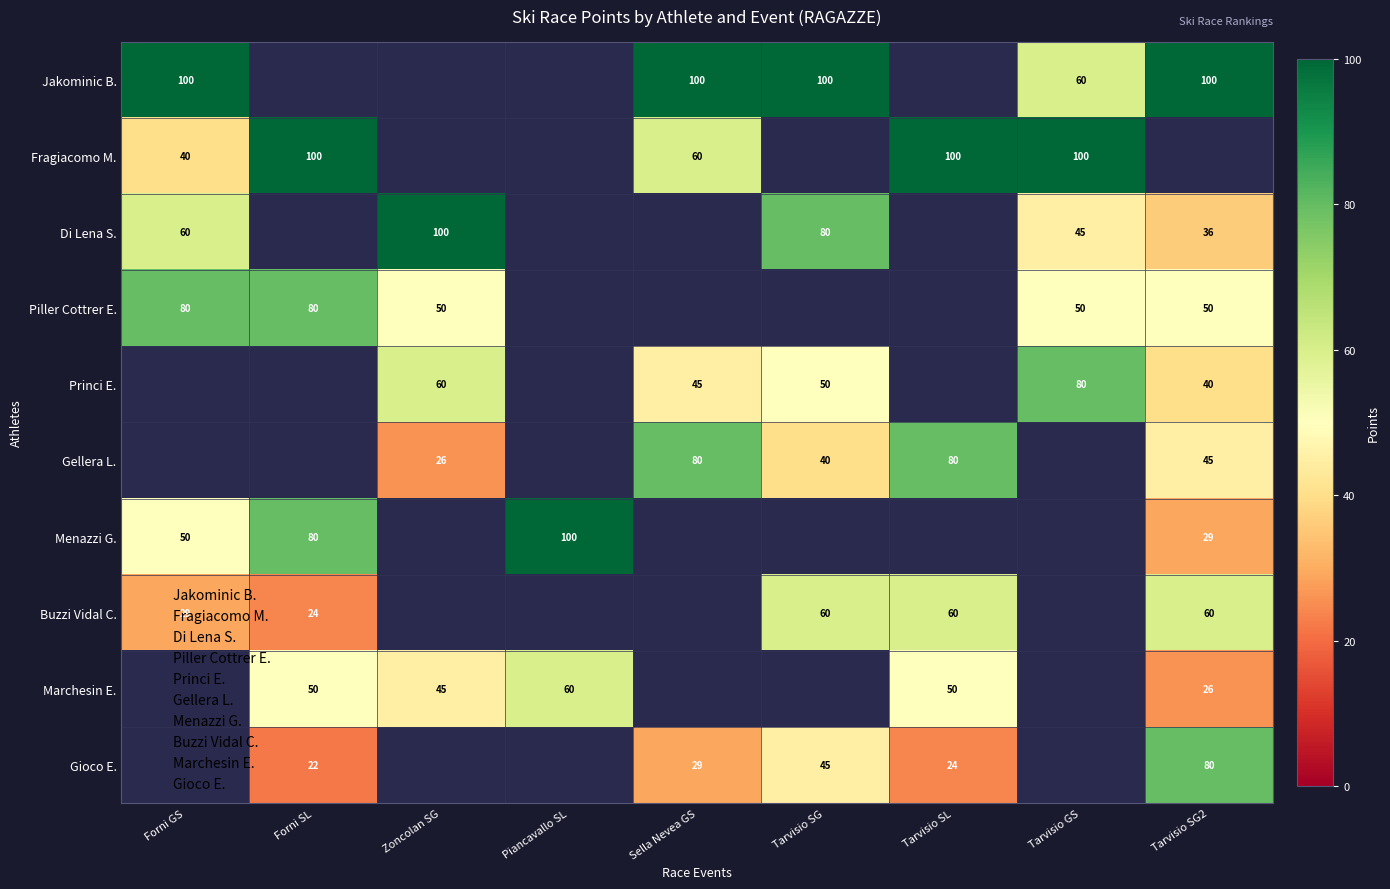

True or false: Piller Cottrer E. has a value of 80 at Forni GS.

True